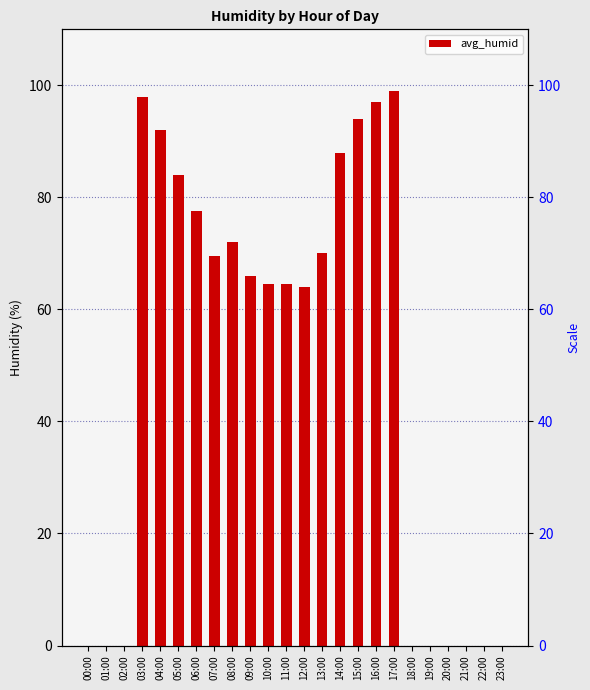

List the labels in order of value, largest first.

17:00, 03:00, 16:00, 15:00, 04:00, 14:00, 05:00, 06:00, 08:00, 13:00, 07:00, 09:00, 10:00, 11:00, 12:00, 00:00, 01:00, 02:00, 18:00, 19:00, 20:00, 21:00, 22:00, 23:00